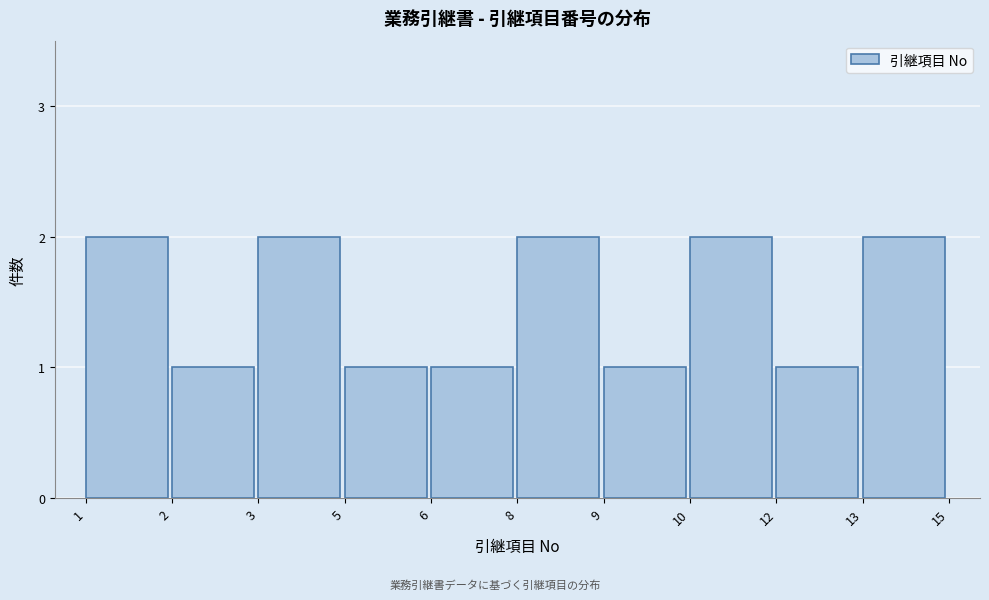

Reading left to right, what are all the values shown in this chart?

2	1	2	1	1	2	1	2	1	2